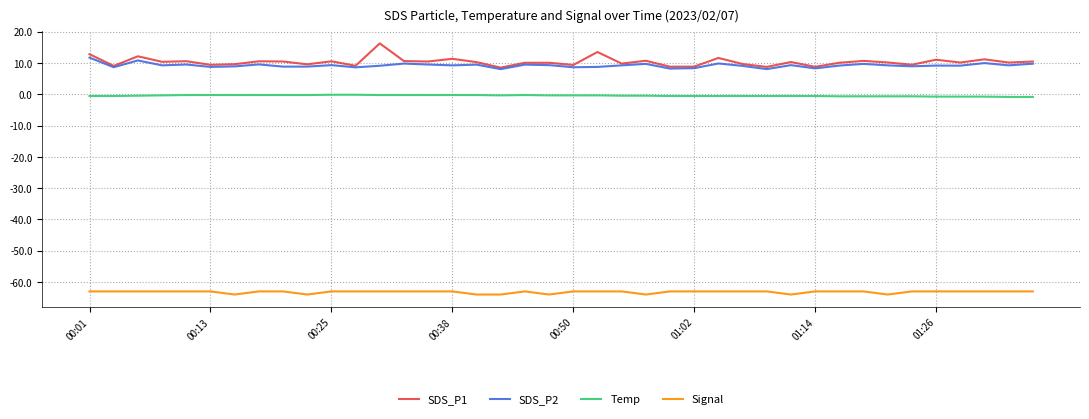

True or false: Signal and SDS_P2 intersect in this chart.

False